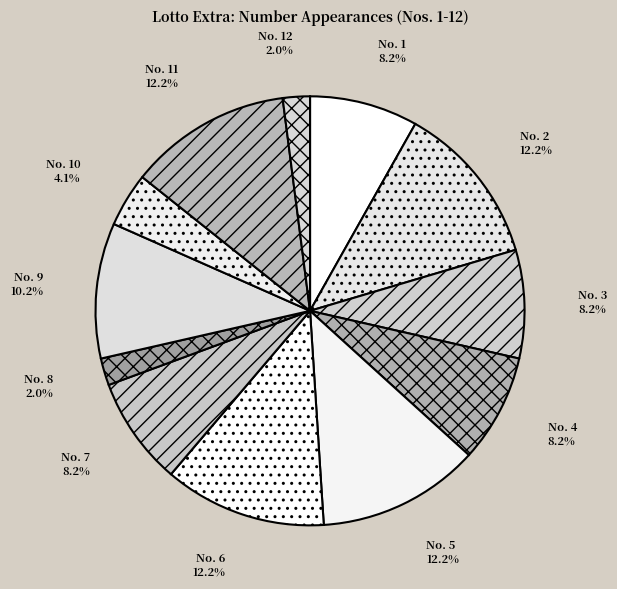

How many slices are in this pie chart?

12